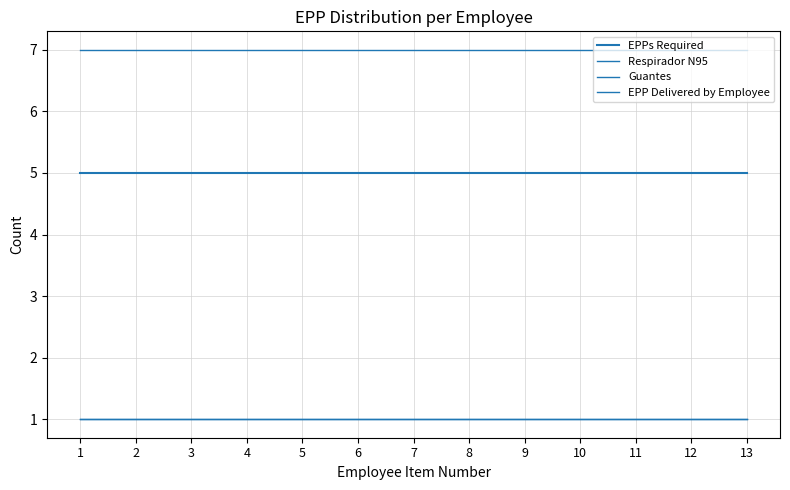

True or false: Guantes and Respirador N95 cross at least once.

False